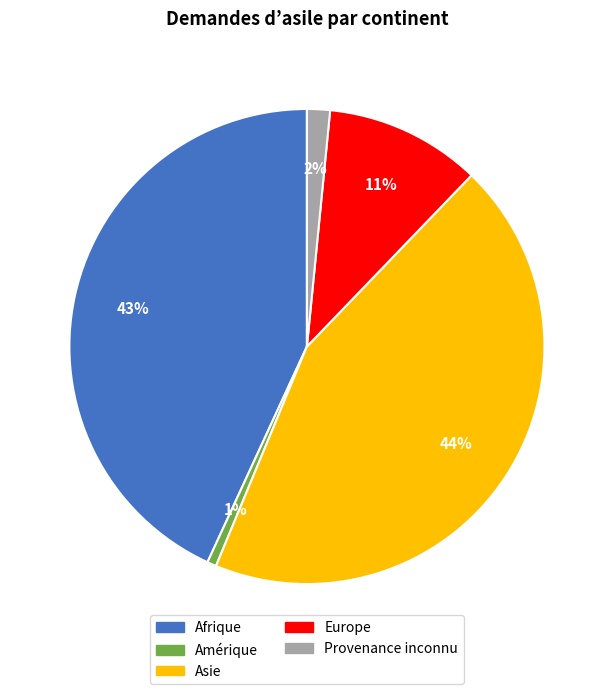

Is it true that Asie is 58% of the pie?

False